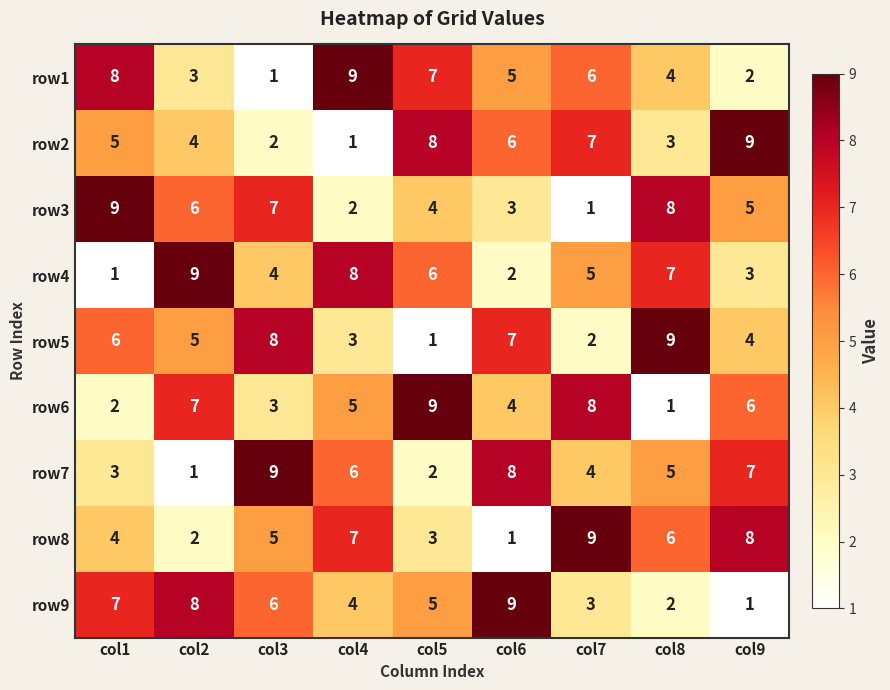

How many series are shown in this chart?

9